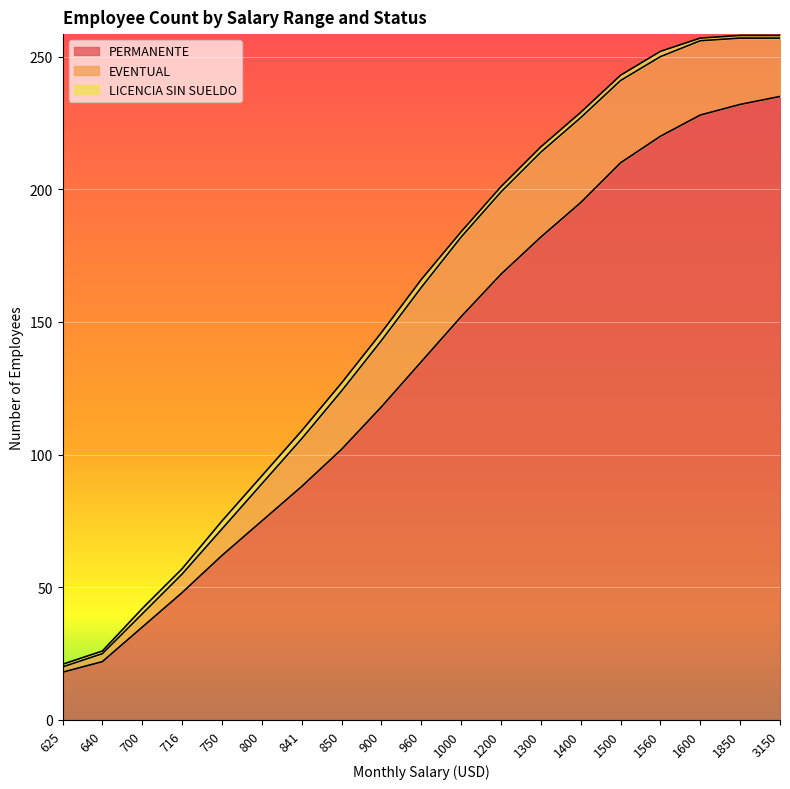

Reading left to right, transcribe all the data shown in this chart.

PERMANENTE: 625=18	640=22	700=35	716=48	750=62	800=75	841=88	850=102	900=118	960=135	1000=152	1200=168	1300=182	1400=195	1500=210	1560=220	1600=228	1850=232	3150=235
EVENTUAL: 625=2	640=3	700=5	716=7	750=10	800=14	841=18	850=22	900=25	960=28	1000=30	1200=31	1300=32	1400=32	1500=31	1560=30	1600=28	1850=25	3150=22
LICENCIA SIN SUELDO: 625=1	640=1	700=2	716=2	750=3	800=3	841=3	850=3	900=3	960=3	1000=2	1200=2	1300=2	1400=2	1500=2	1560=2	1600=1	1850=1	3150=1